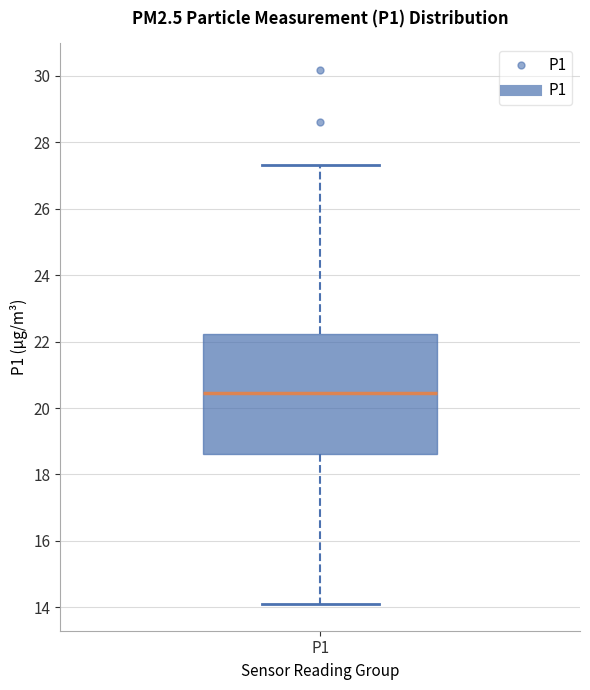

Transcribe this box plot: give where the median line is, the range the box spans, and where the two whiskers end, as read against the y-axis. The values are not printed on the chart, so give them approximately, as read against the axis.

median 20.4, box 18.6 to 22.2, whiskers 14.2 to 27.4